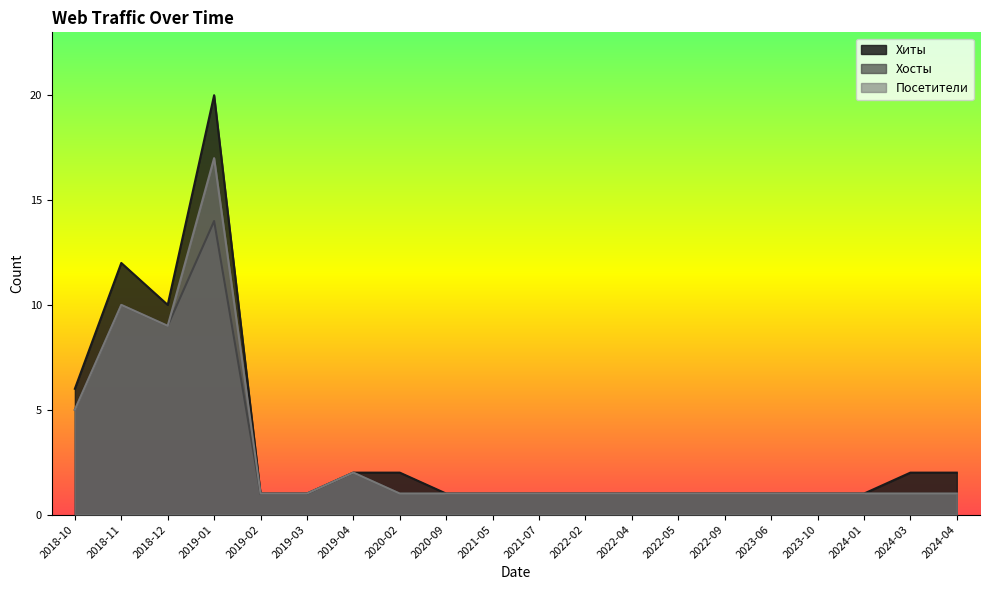

Reading left to right, list all the values displayed in this chart.

Хиты: 6	12	10	20	1	1	2	2	1	1	1	1	1	1	1	1	1	1	2	2
Хосты: 5	10	9	14	1	1	2	1	1	1	1	1	1	1	1	1	1	1	1	1
Посетители: 5	10	9	17	1	1	2	1	1	1	1	1	1	1	1	1	1	1	1	1